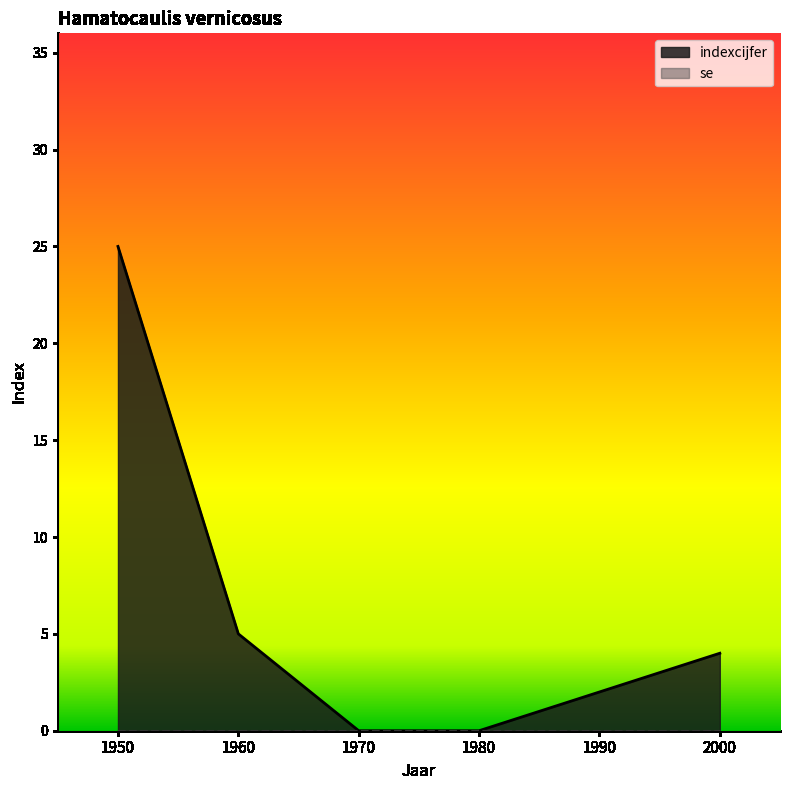

What is the change in value from 1980 to 1990?

+2